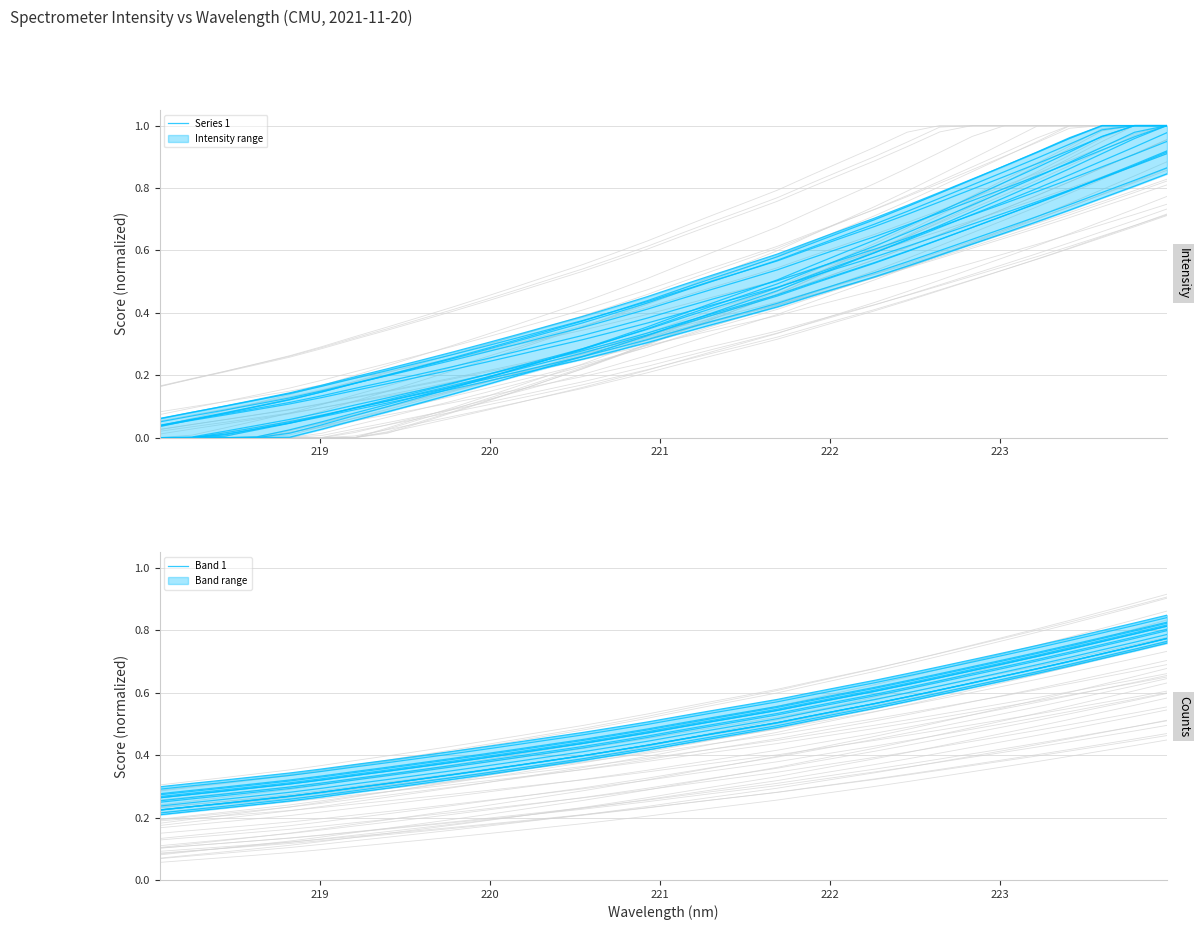

The Band 1 series shows 0.2 at 29. True or false?

False